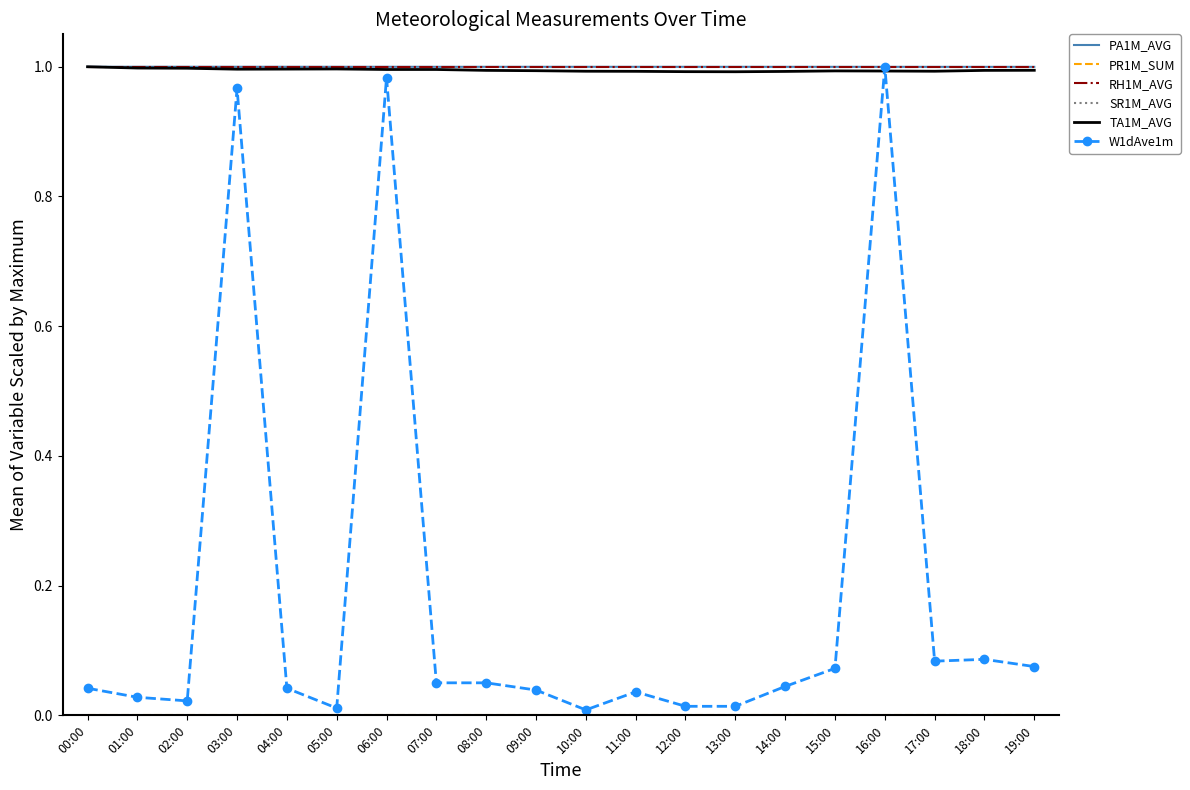

Is the value of SR1M_AVG at 02:00 greater than the value of W1dAve1m at 11:00?

No